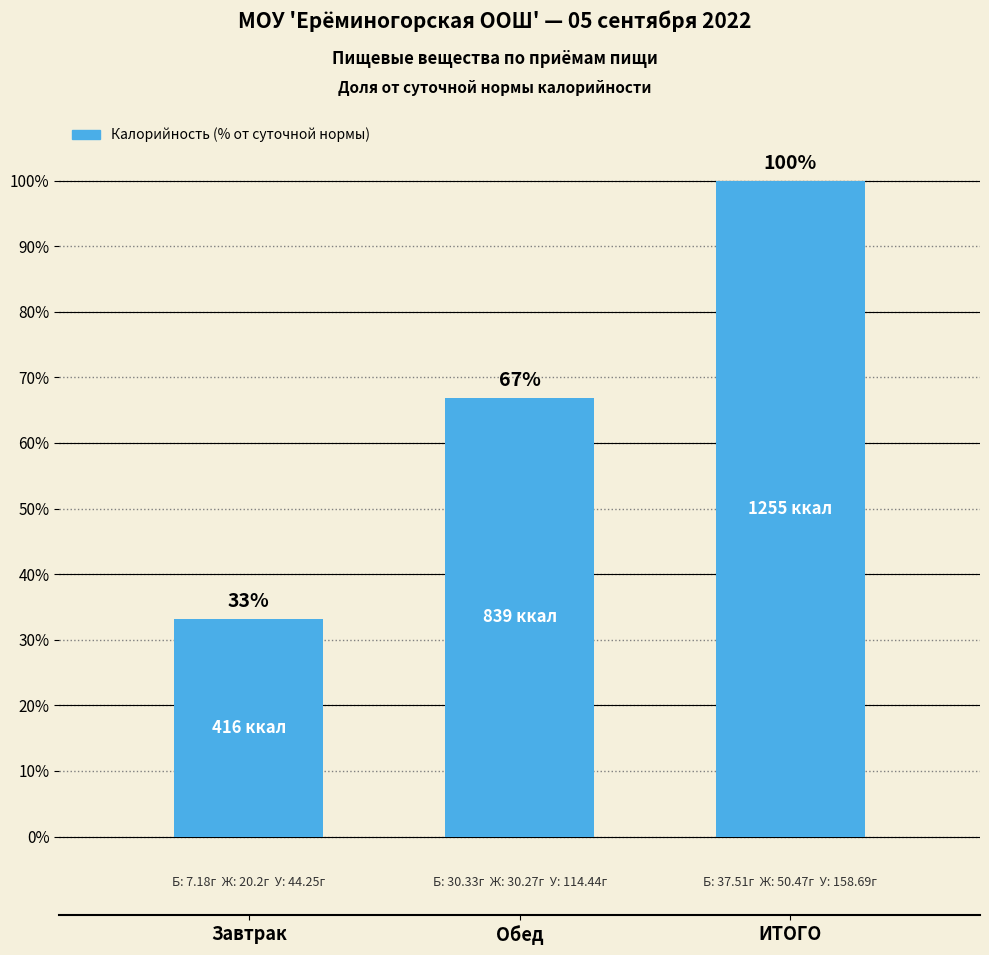

Between Завтрак and Обед, which is larger?

Обед